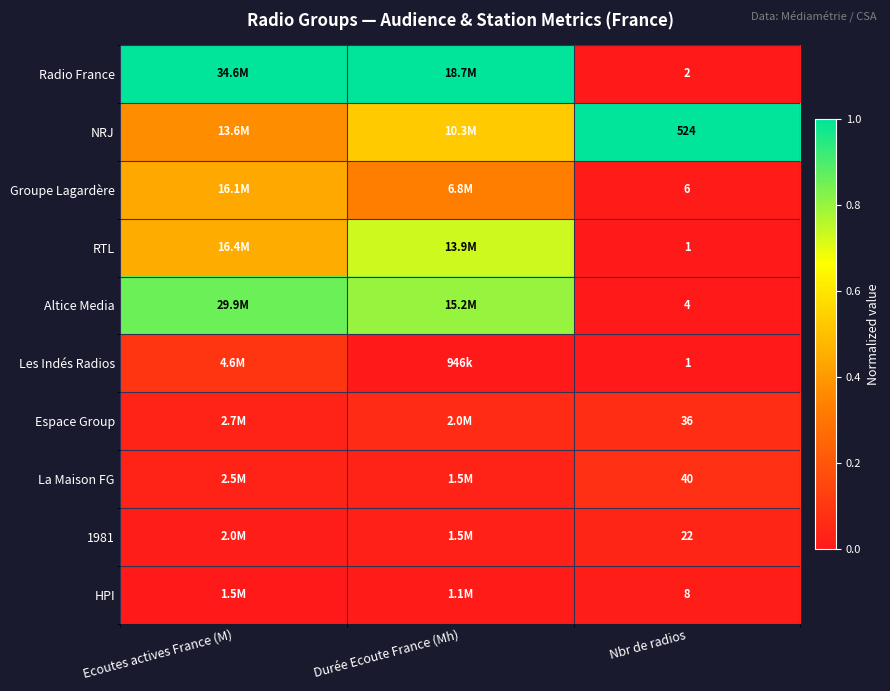

Is the value of HPI at Nbr de radios greater than the value of 1981 at Nbr de radios?

No